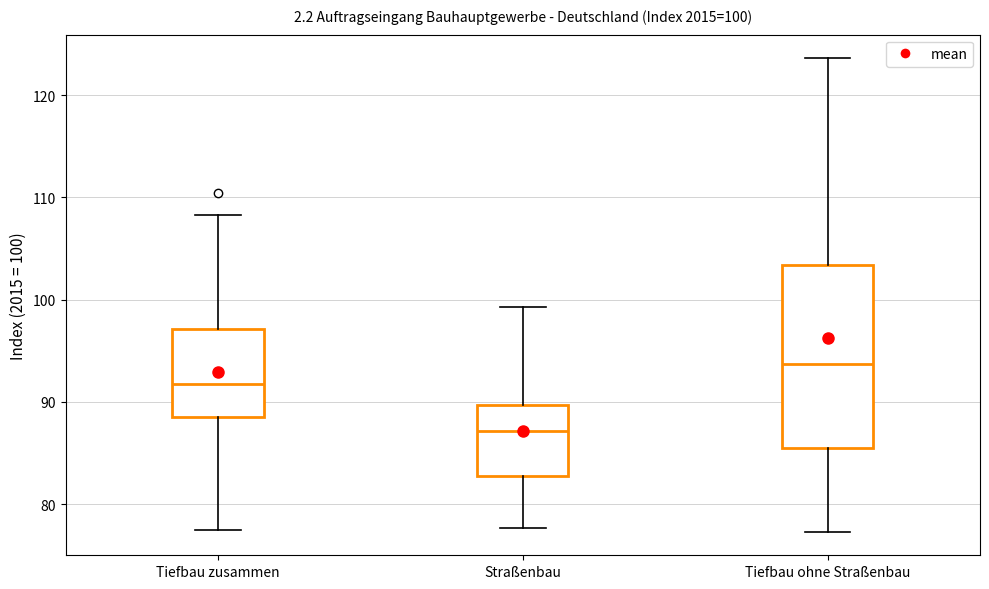

Which box is the tallest, from its lower edge to its upper edge?

Tiefbau ohne Straßenbau